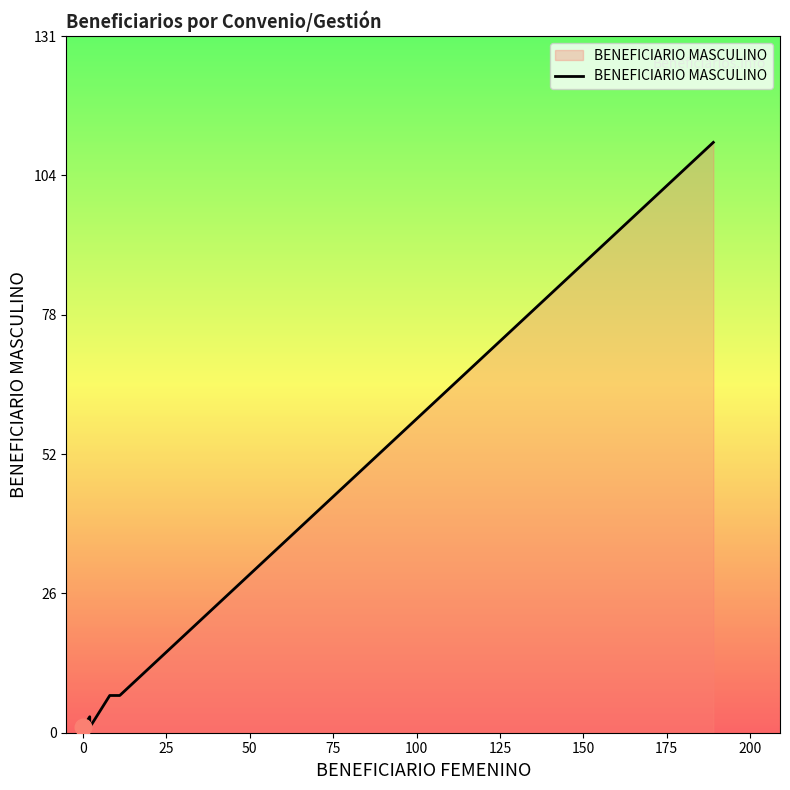

Count the number of values greater than 7.

1